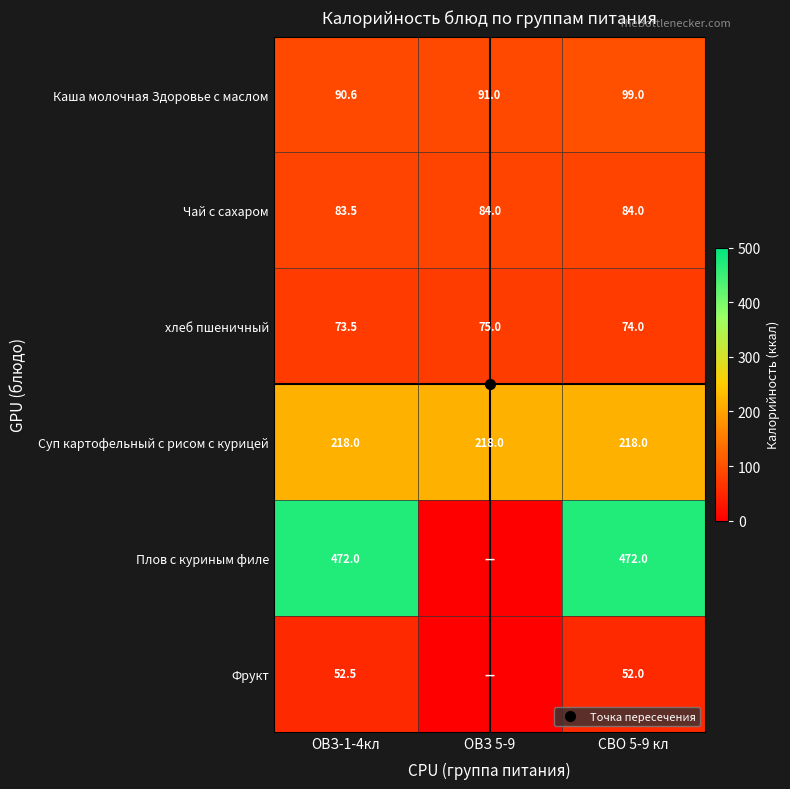

Read the Фрукт value at СВО 5-9 кл.

52.0